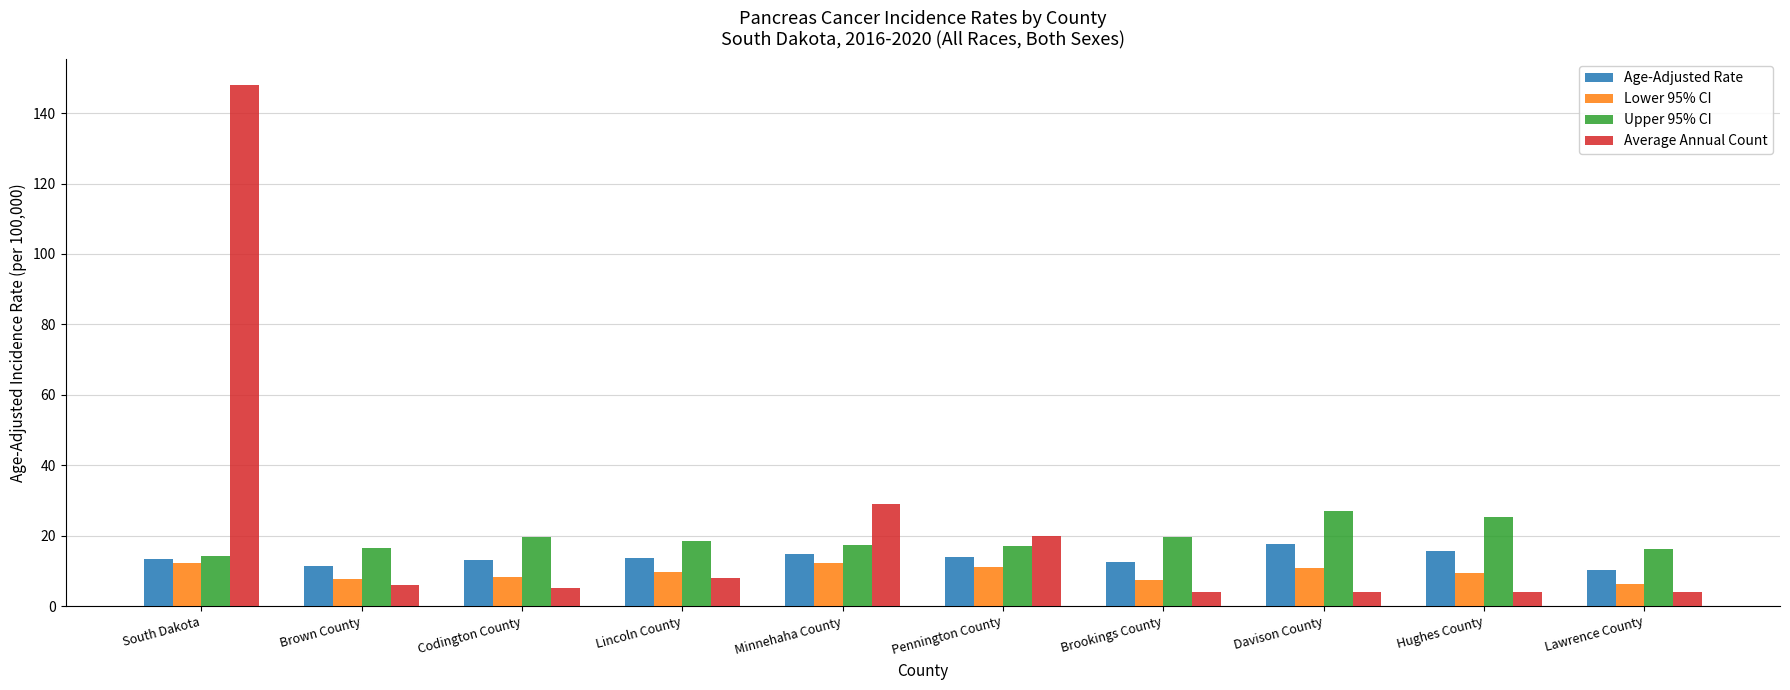

What is the total value across all series at Brookings County?

43.3